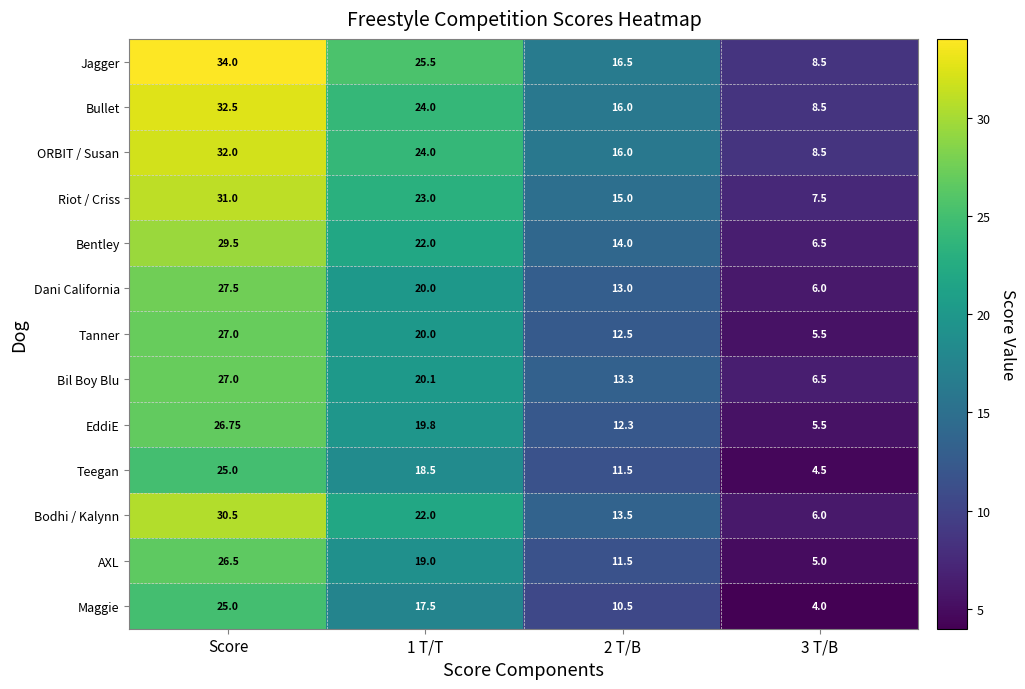

Which series changed the most between Score and 2 T/B?

Jagger